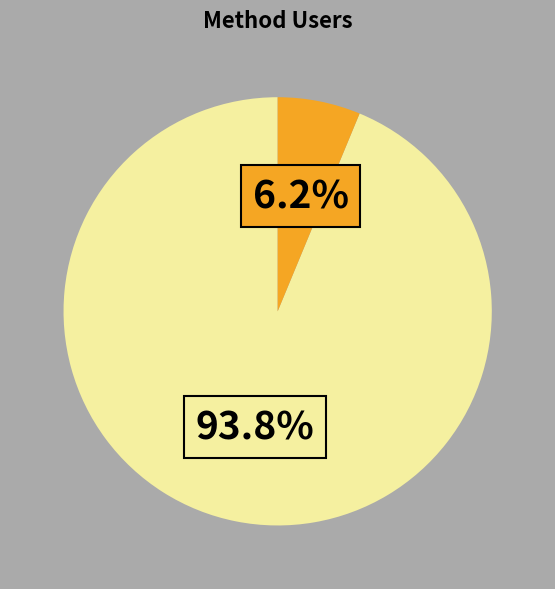

How many segments does this pie chart have?

2